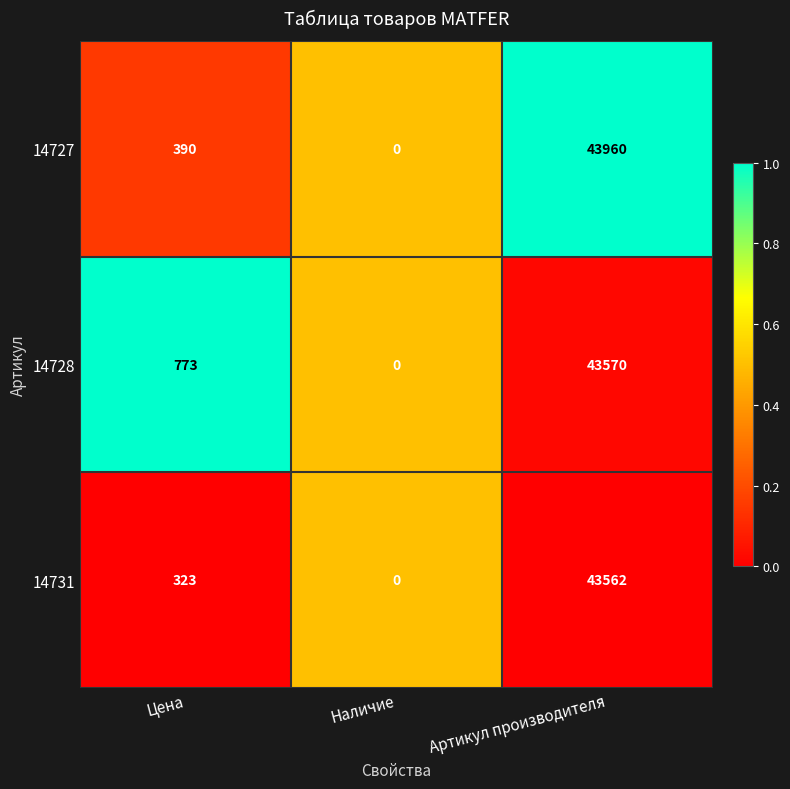

Reading left to right, transcribe all the data shown in this chart.

14727: Цена=390	Наличие=0	Артикул производителя=43960
14728: Цена=773	Наличие=0	Артикул производителя=43570
14731: Цена=323	Наличие=0	Артикул производителя=43562